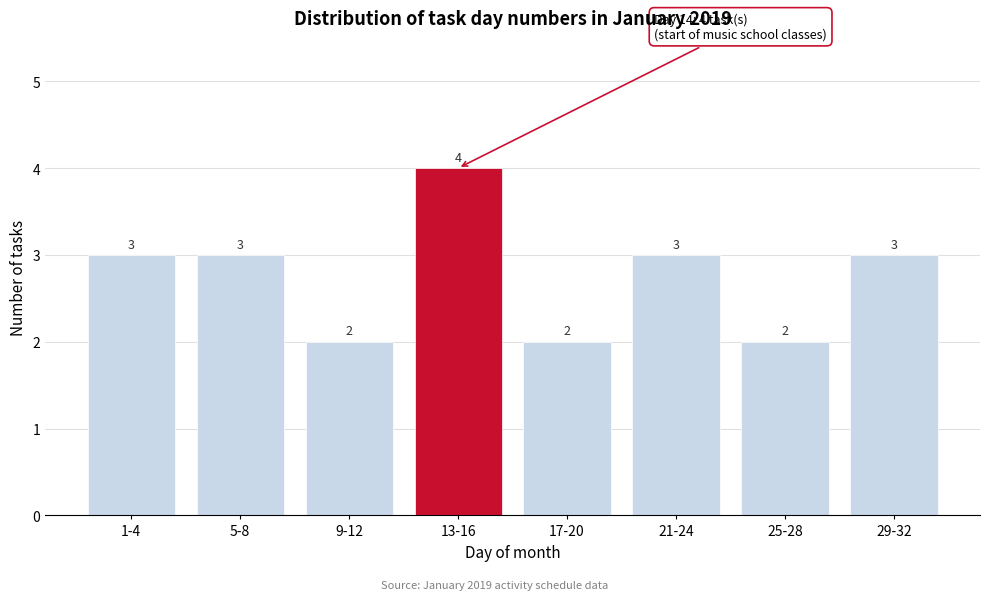

Reading left to right, transcribe all the data shown in this chart.

1-4=3	5-8=3	9-12=2	13-16=4	17-20=2	21-24=3	25-28=2	29-32=3